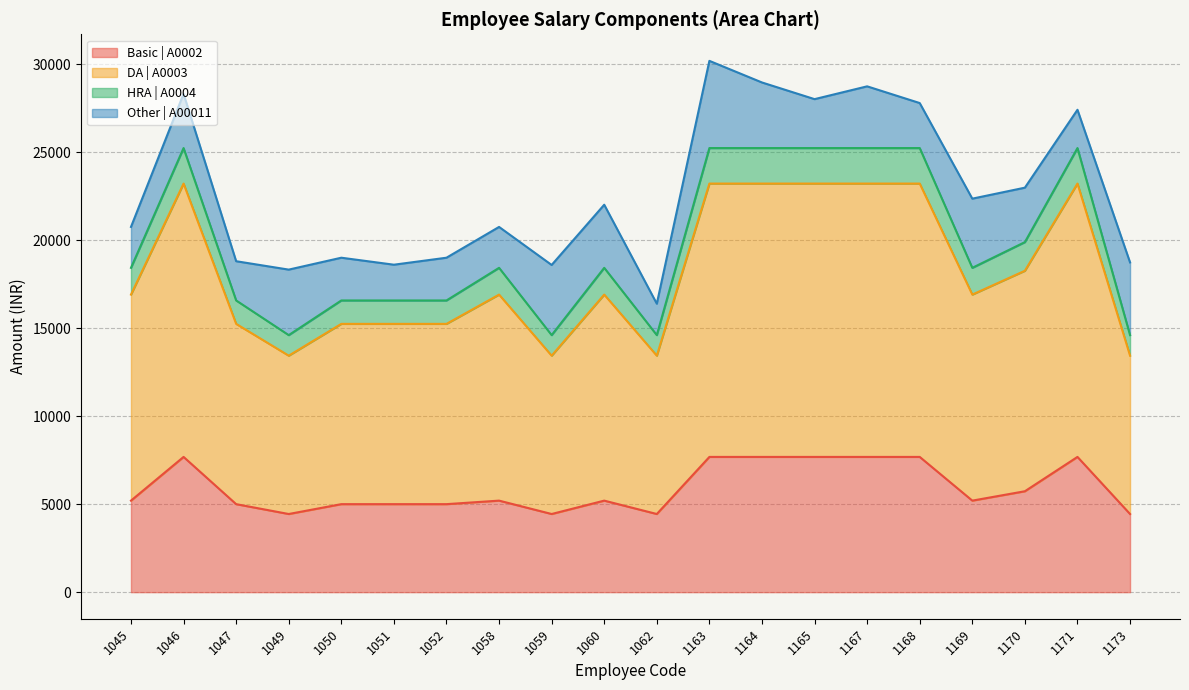

Where is DA | A0003 nearest to the value 19915?

1170